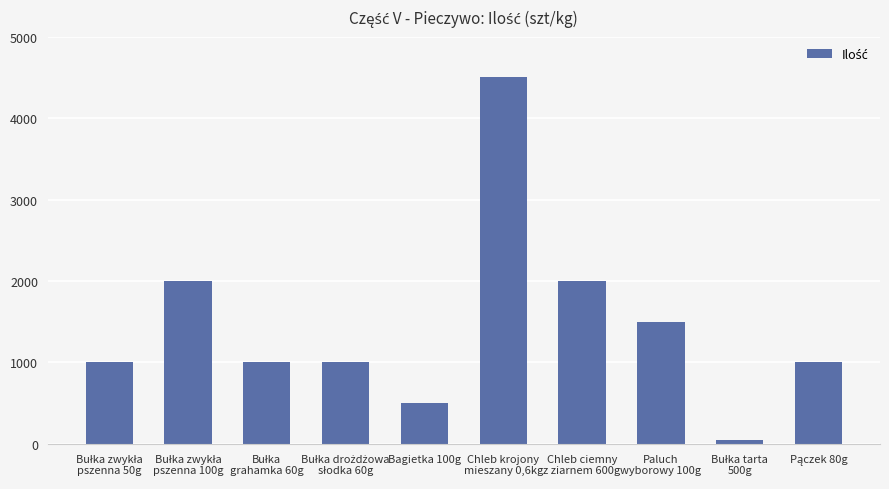

Is it true that the value at Chleb krojony
mieszany 0,6kg is 7627?

False